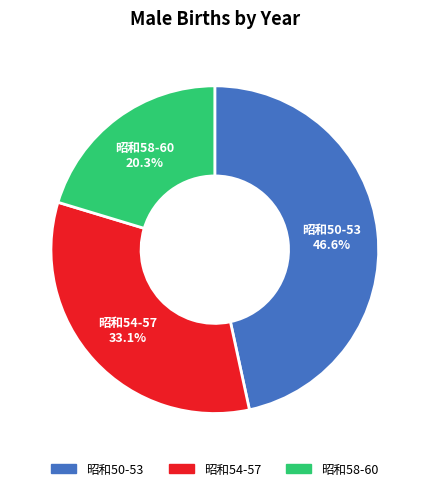

Is there any slice that represents more than half of the pie?

No